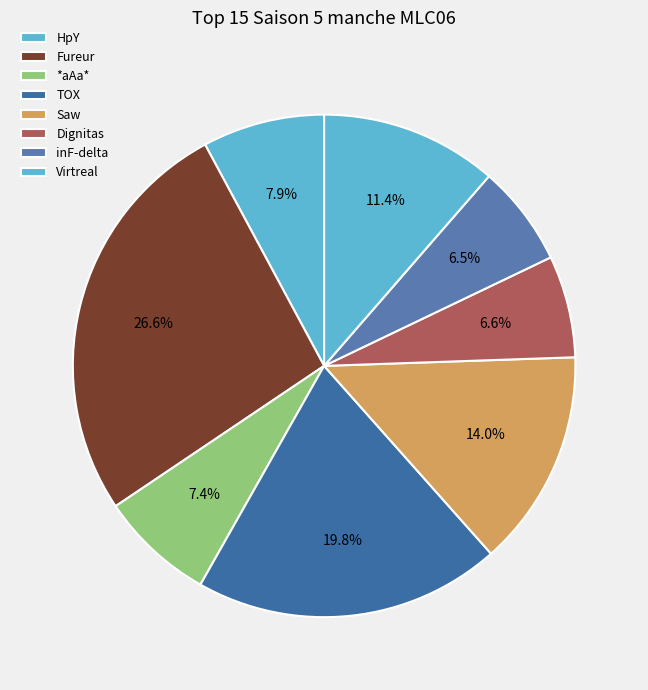

How many slices are in this pie chart?

8